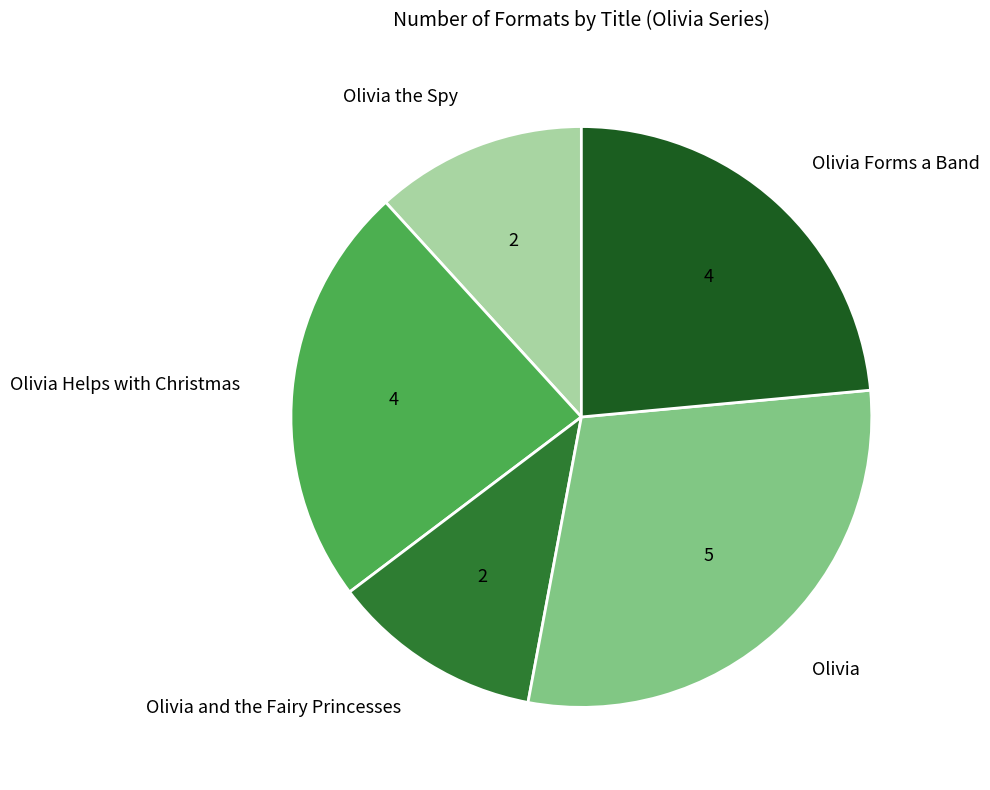

Between Olivia and Olivia Forms a Band, which is larger?

Olivia